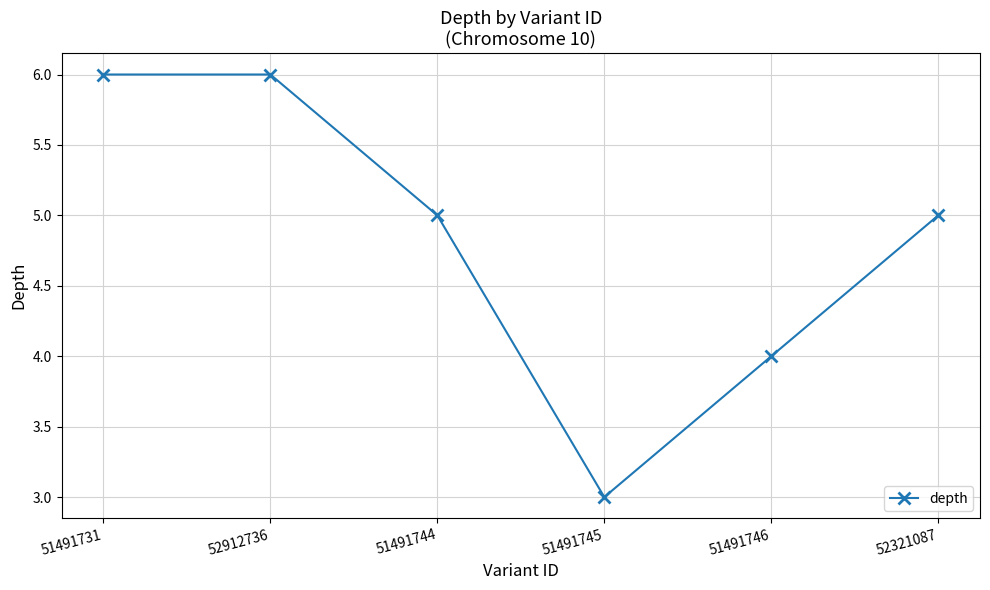

Does the chart display data point markers on the line(s)?

Yes